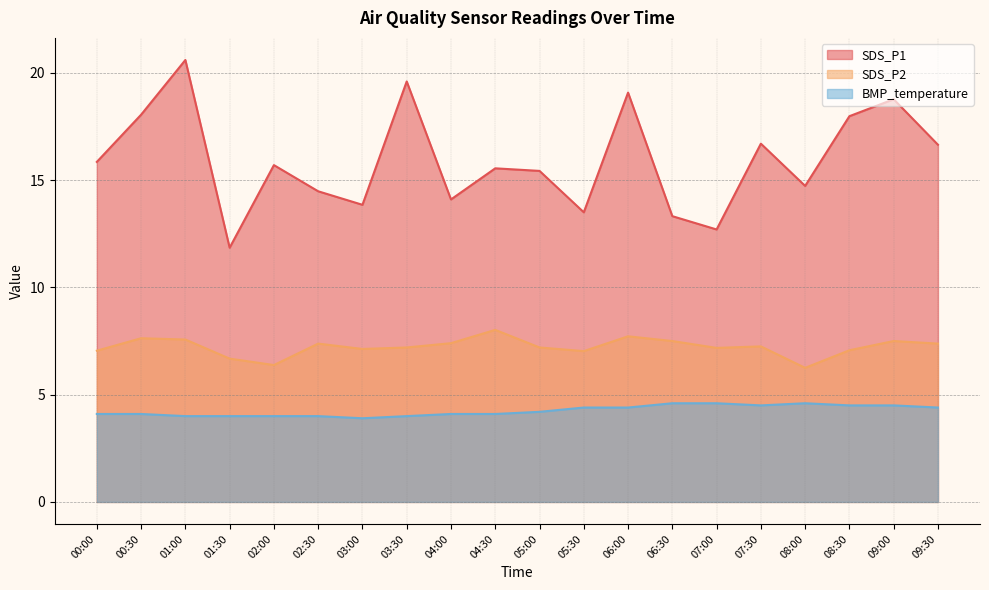

What is the label of the 6th point from the right?

07:00